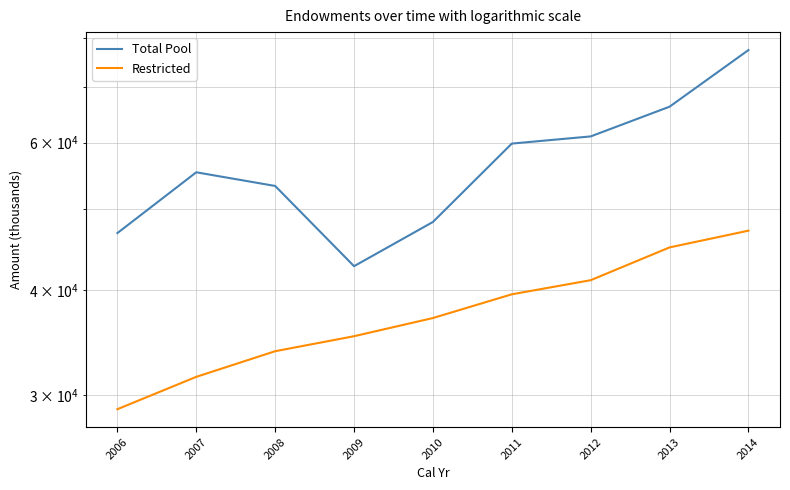

True or false: Restricted has a value of 35240 at 2009.

True